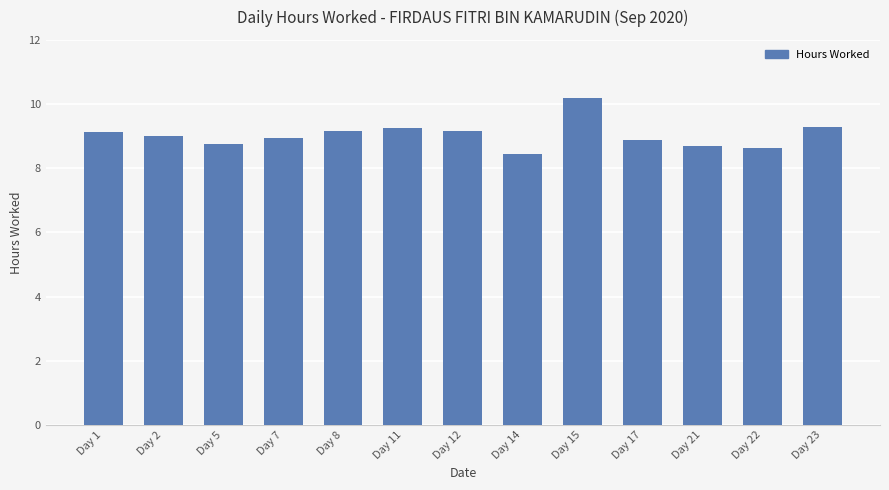

True or false: the data shows 8.9 at Day 17.

True